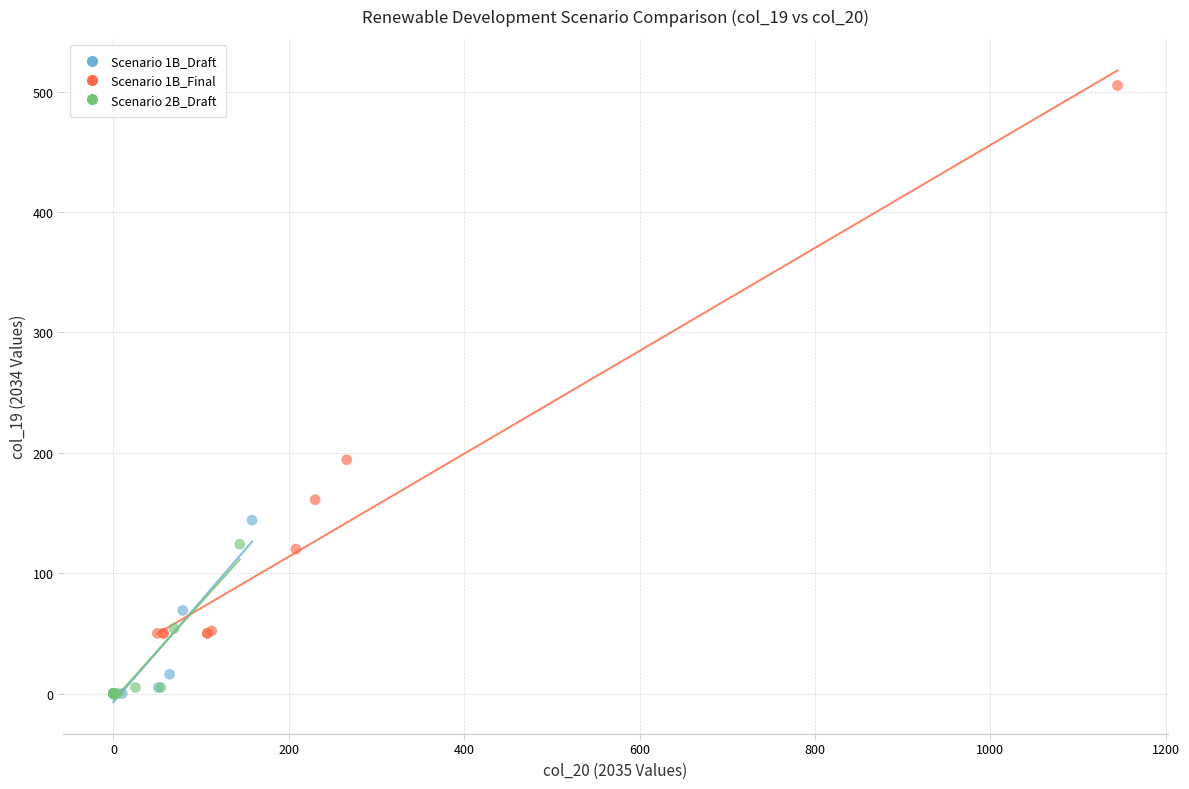

Which series has the widest spread of Y values?

Scenario 1B_Final